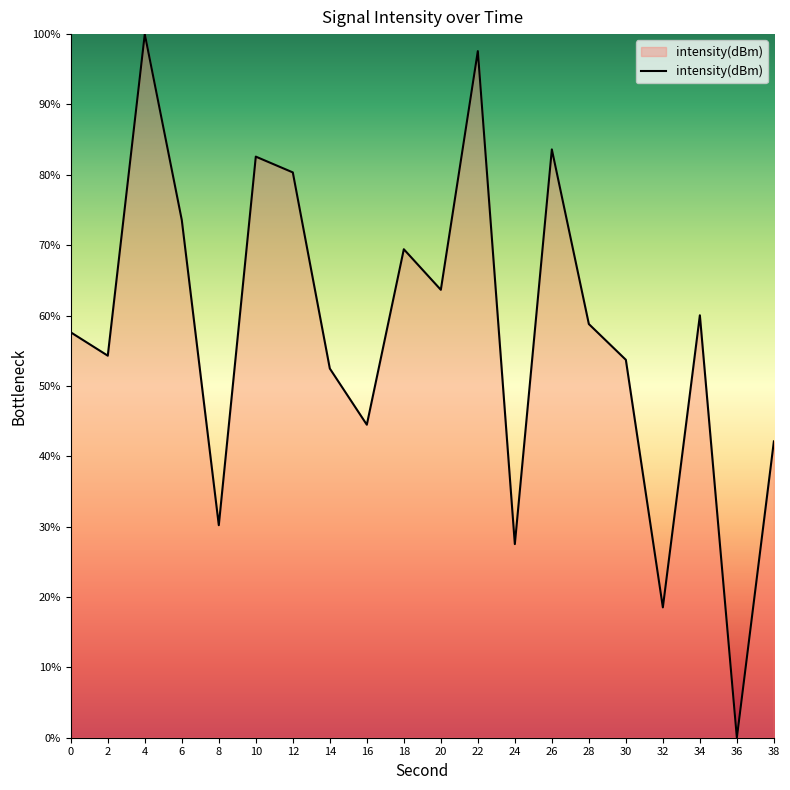

At which label is the value closest to 50?

14